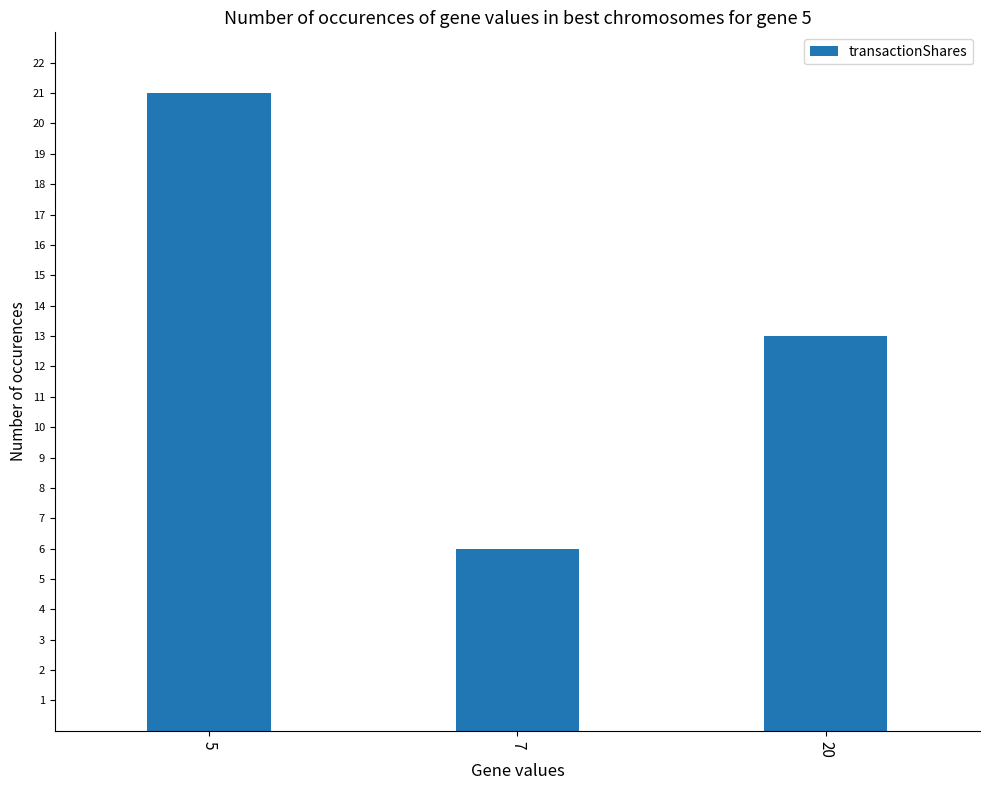

Reading right to left, list all the values displayed in this chart.

13	6	21